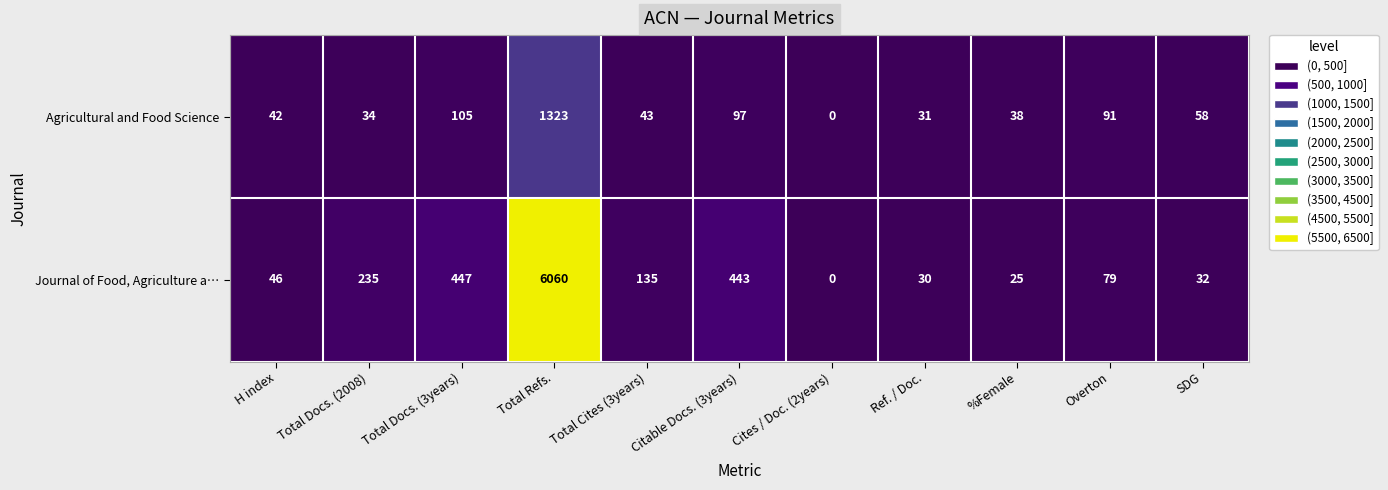

Rank the series by their average value, from lowest to highest.

Agricultural and Food Science, Journal of Food, Agriculture a…